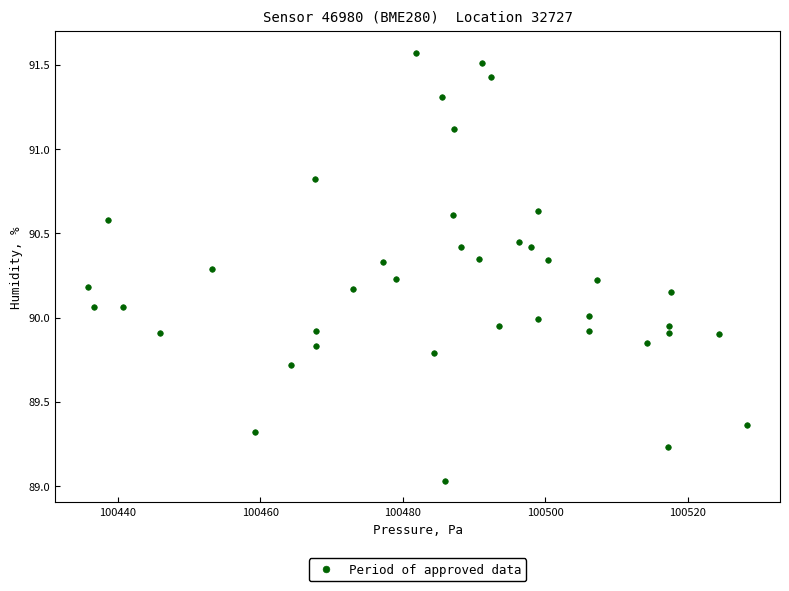

What is the range of X values (max minus min)?

92.5